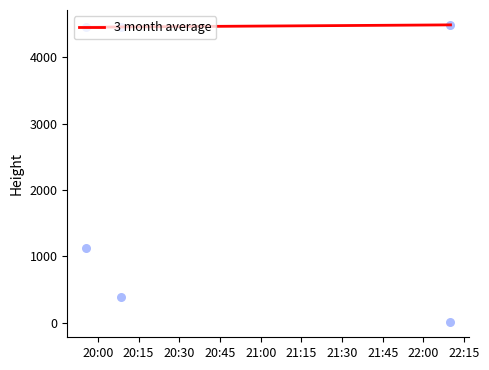

What is the change in value from 20:15 to 20:30?

+31